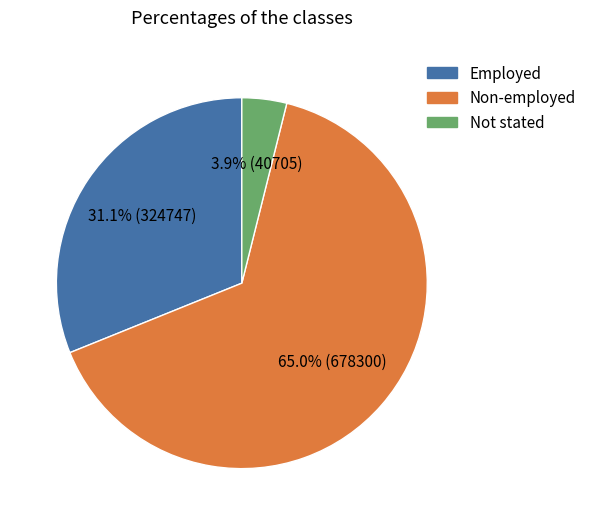

The Non-employed slice represents 75% of the pie. True or false?

False